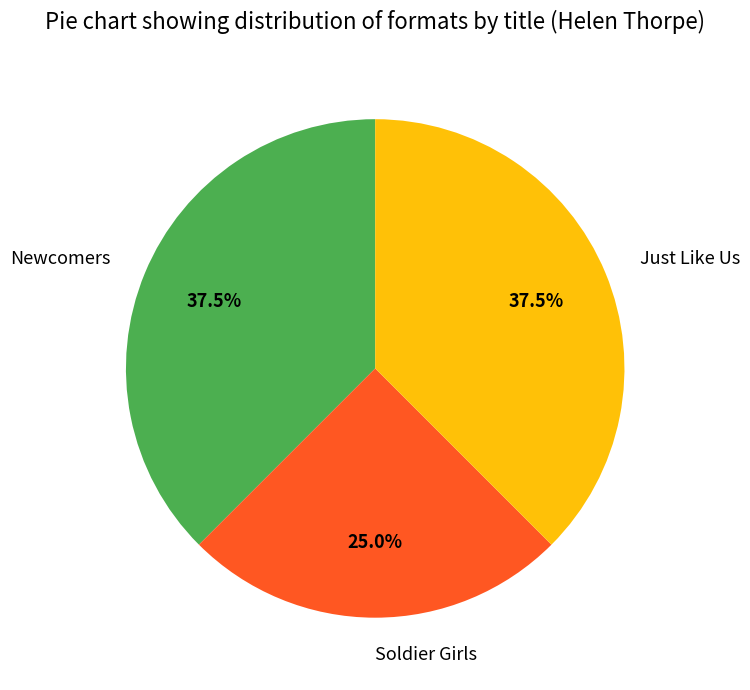

Between Soldier Girls and Newcomers, which is larger?

Newcomers